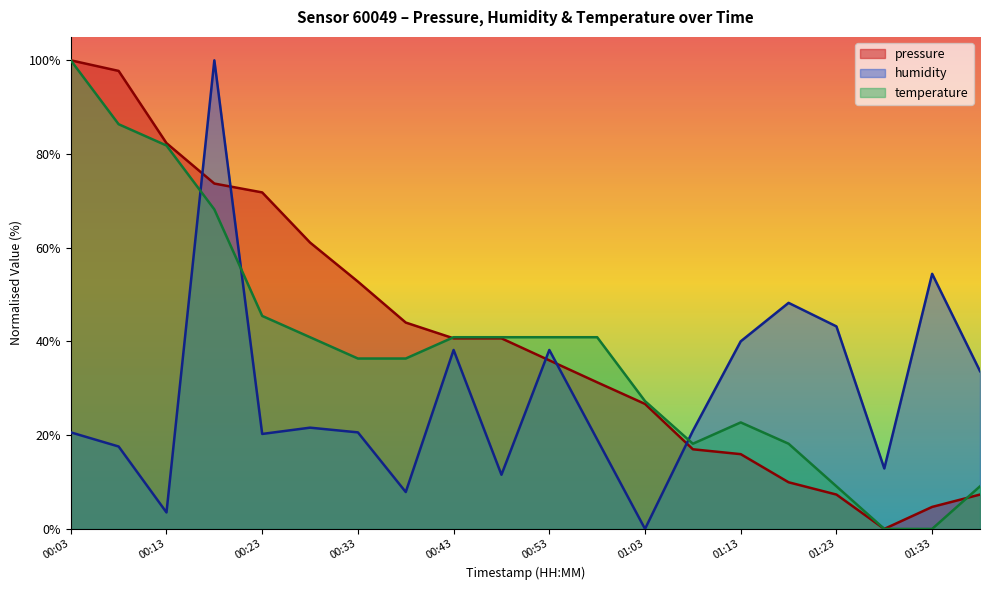

The pressure series shows 10.0 at 01:23. True or false?

False